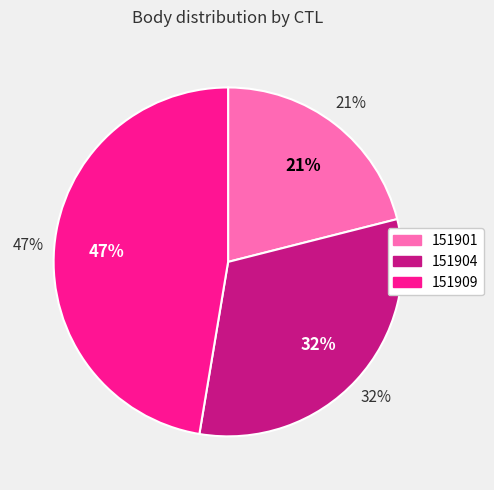

True or false: 151901 accounts for 28% of the total.

False